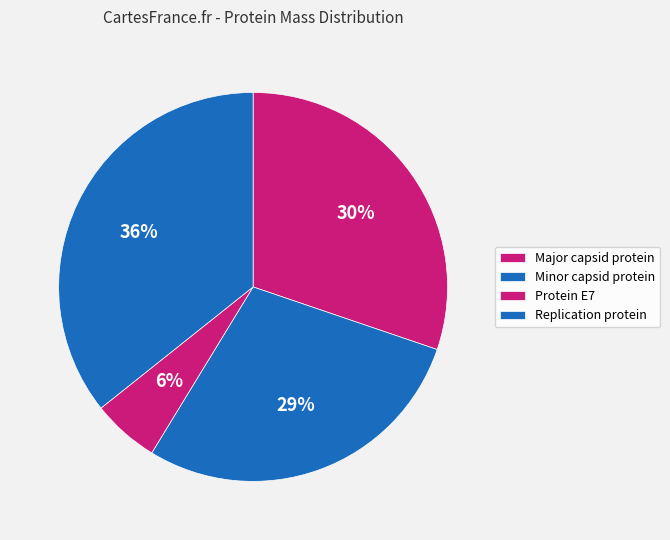

Which category has the biggest portion of the pie?

Replication protein